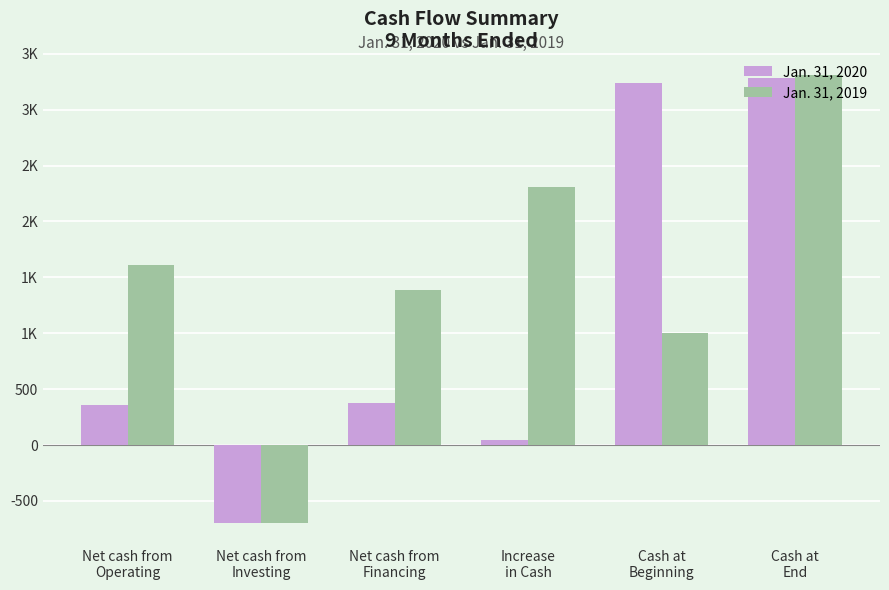

What are all the series names shown in the legend?

Jan. 31, 2020, Jan. 31, 2019